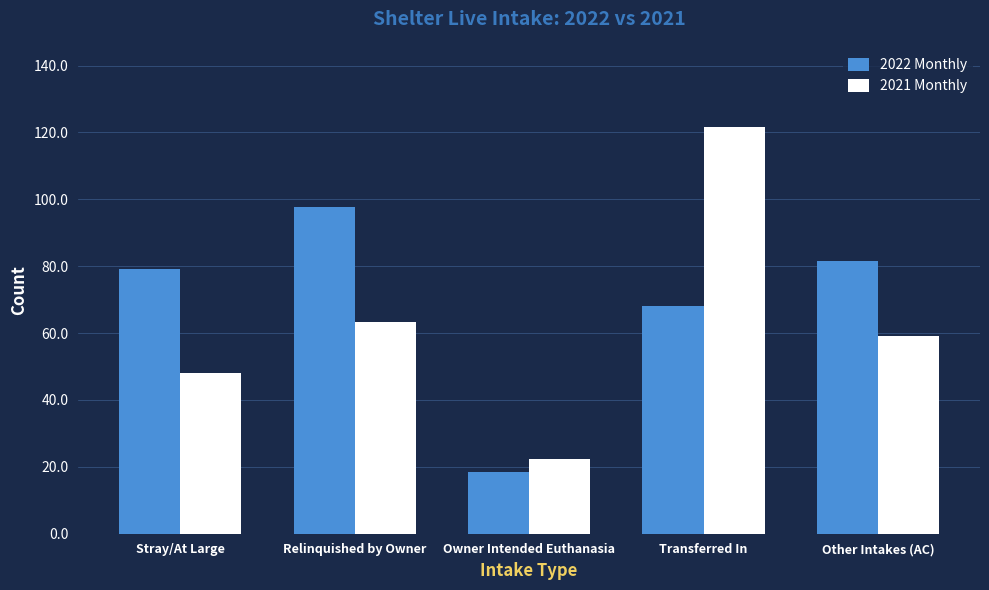

What is the label of the 2nd bar from the left?

Relinquished by Owner